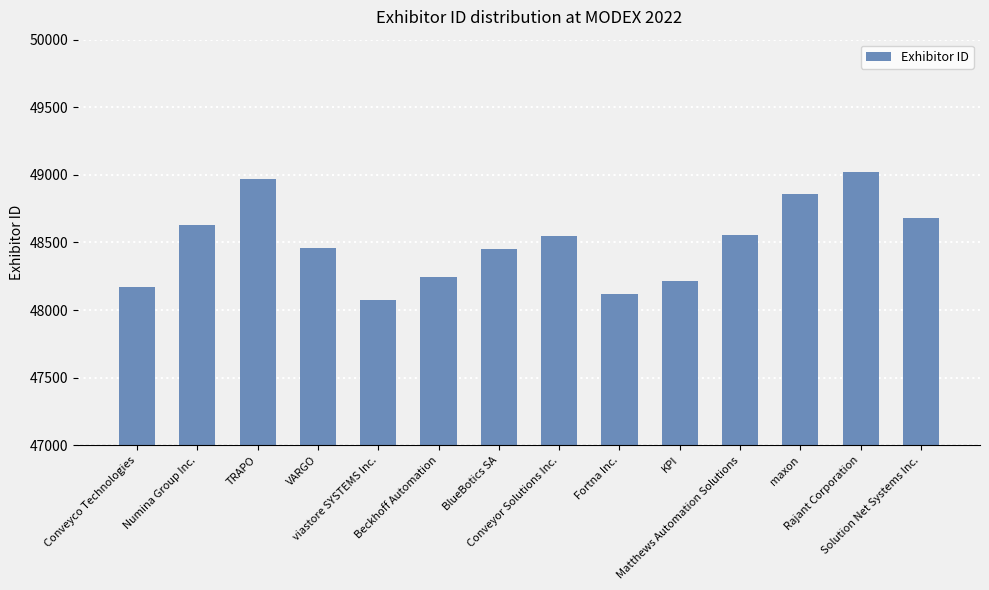

What is the difference between the maximum and minimum values?

949